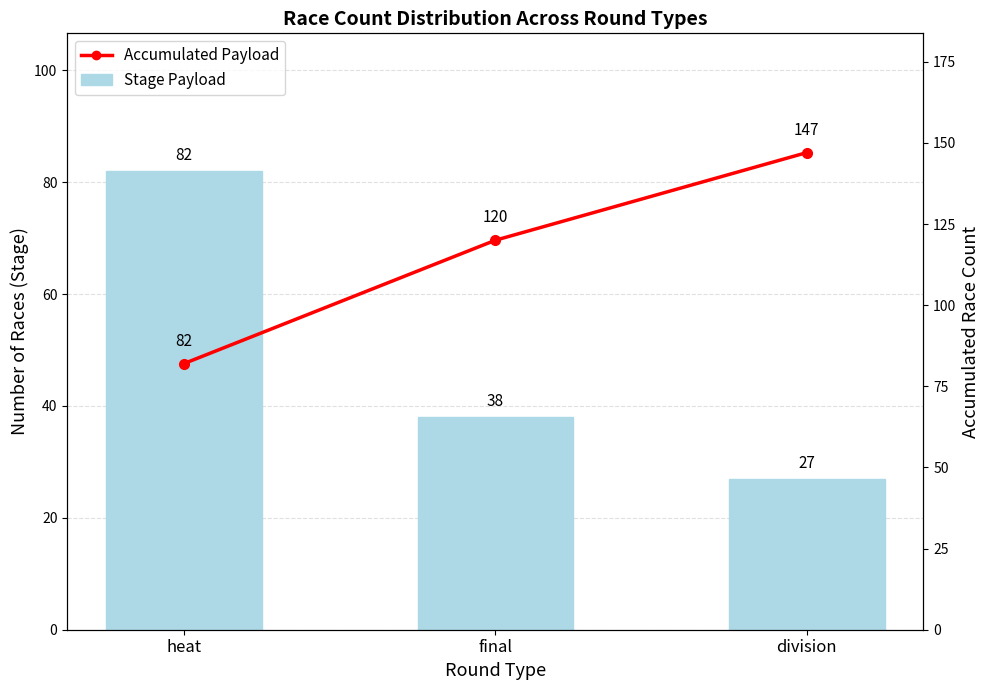

Which series has the largest range (max minus min)?

Accumulated Payload